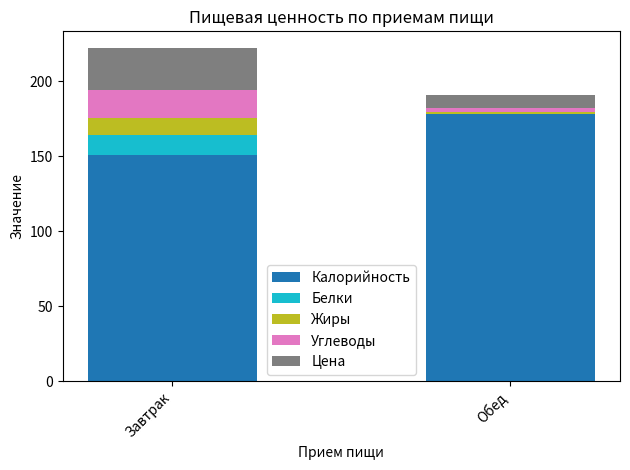

The Калорийность series shows 293.7 at Обед. True or false?

False